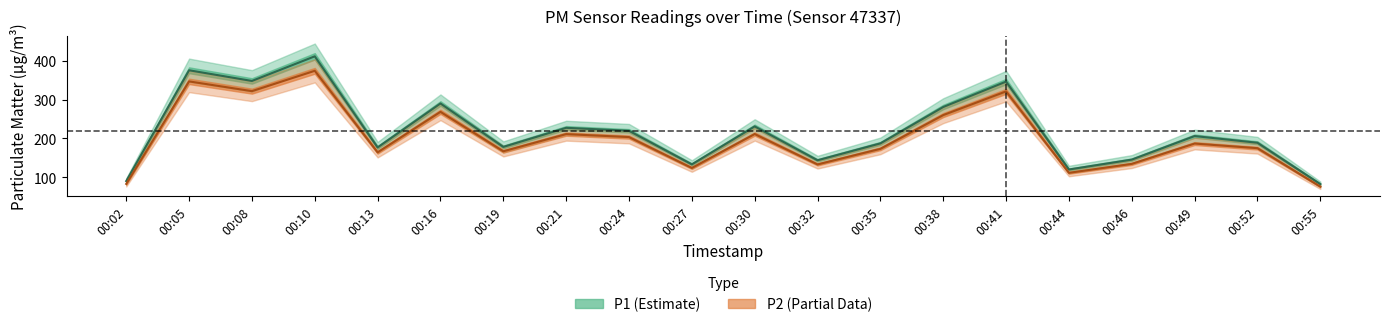

Between 00:02 and 00:21, which series saw the biggest shift?

P1